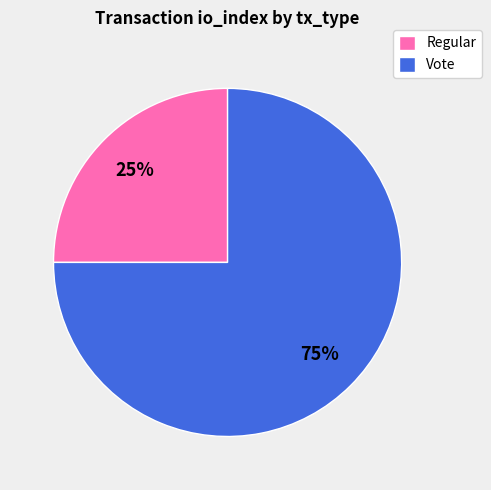

How many segments does this pie chart have?

2